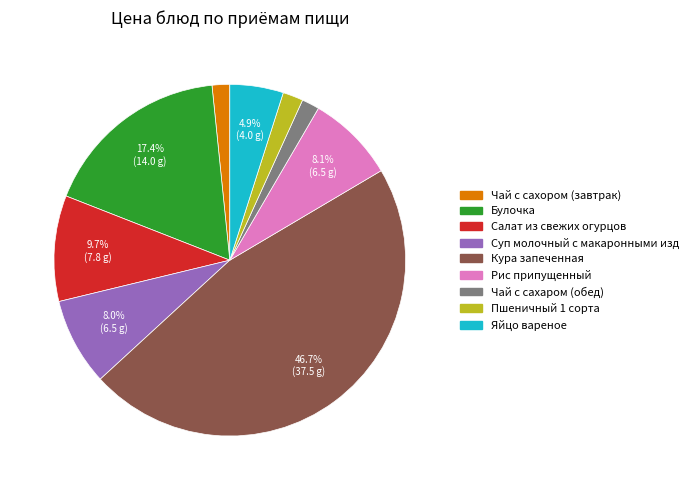

What is the largest slice in the pie chart?

Кура запеченная